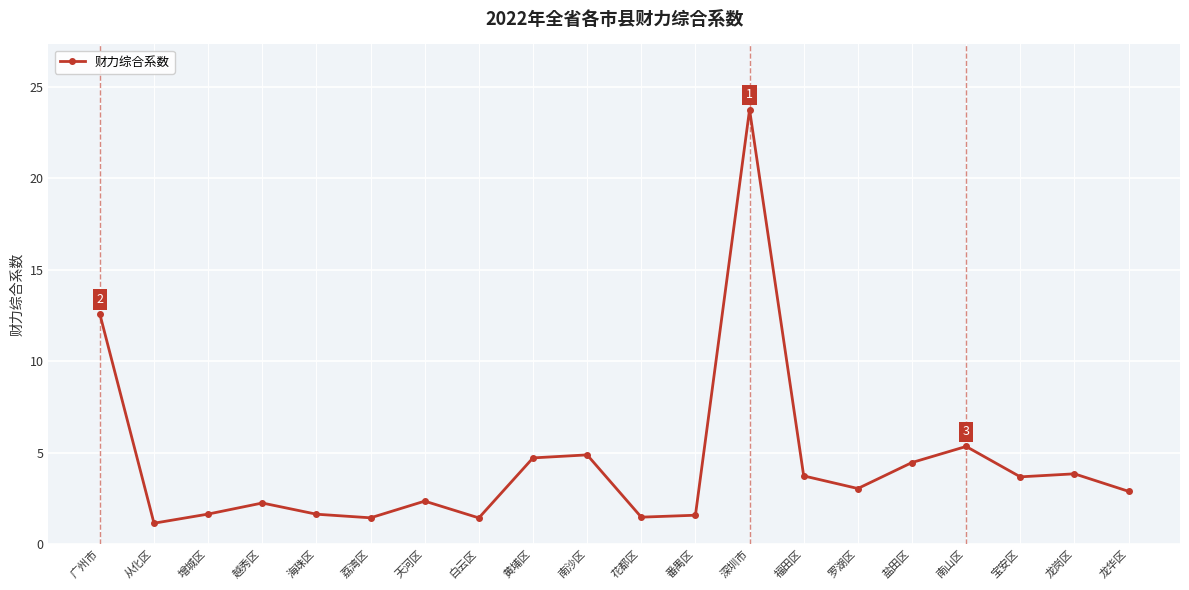

What is the value of the 2nd point from the left?

1.1